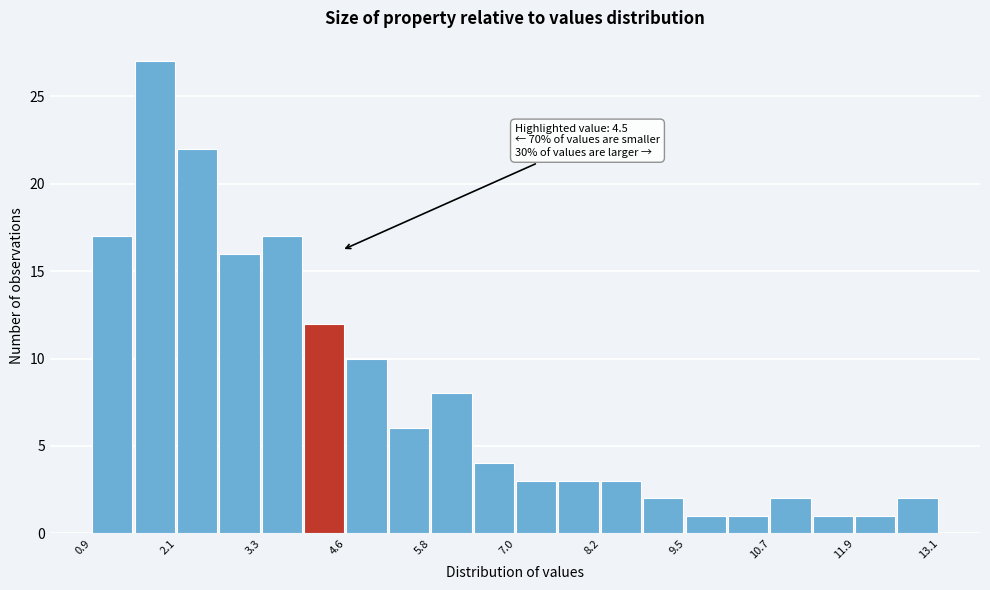

Around what value on the x-axis is the tallest bar? Give the approximate position of its centre, as read against the axis.

1.8